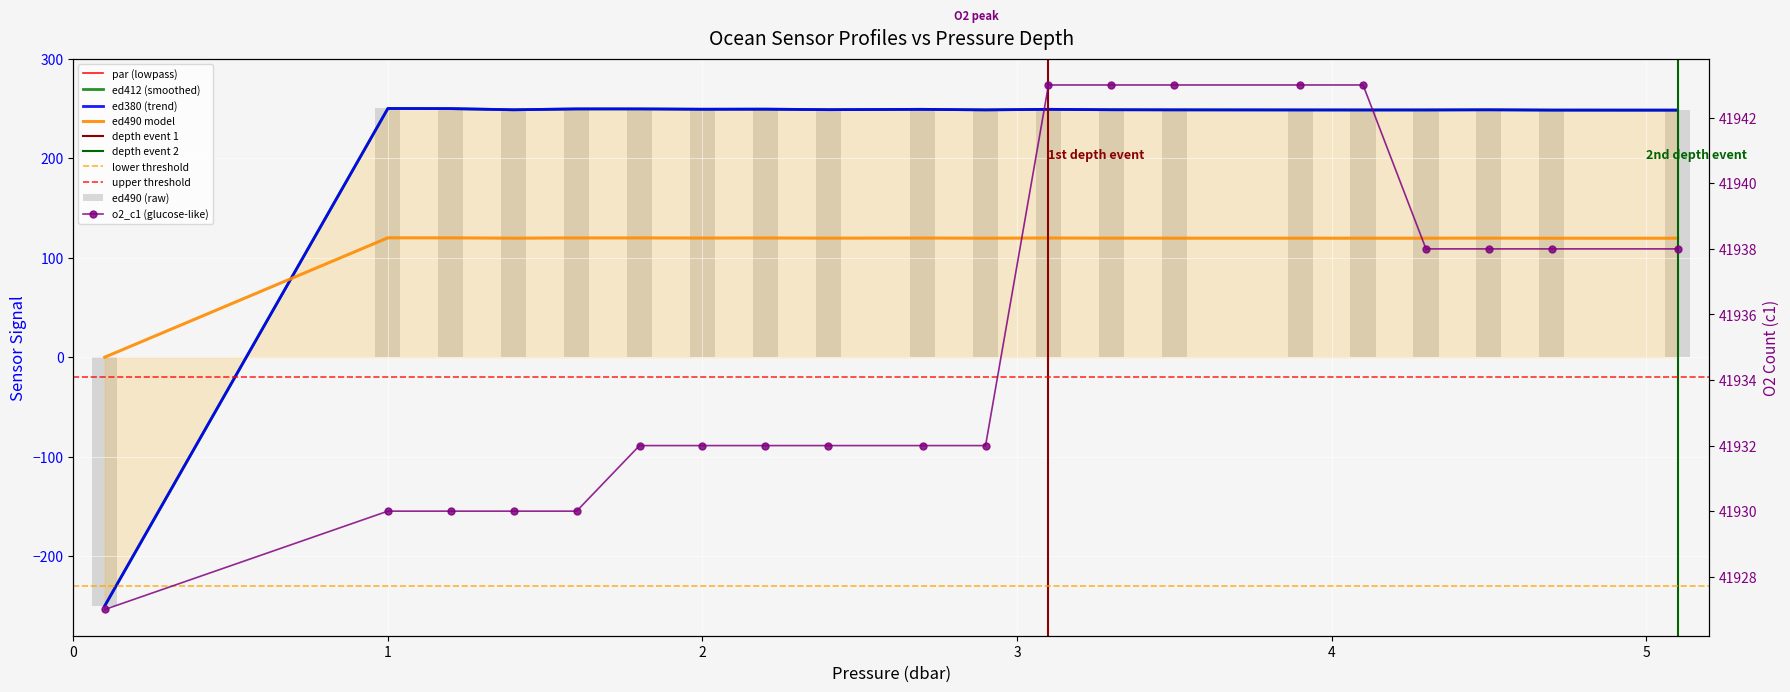

Is it true that ed380 equals 168.4 at 2.0?

False